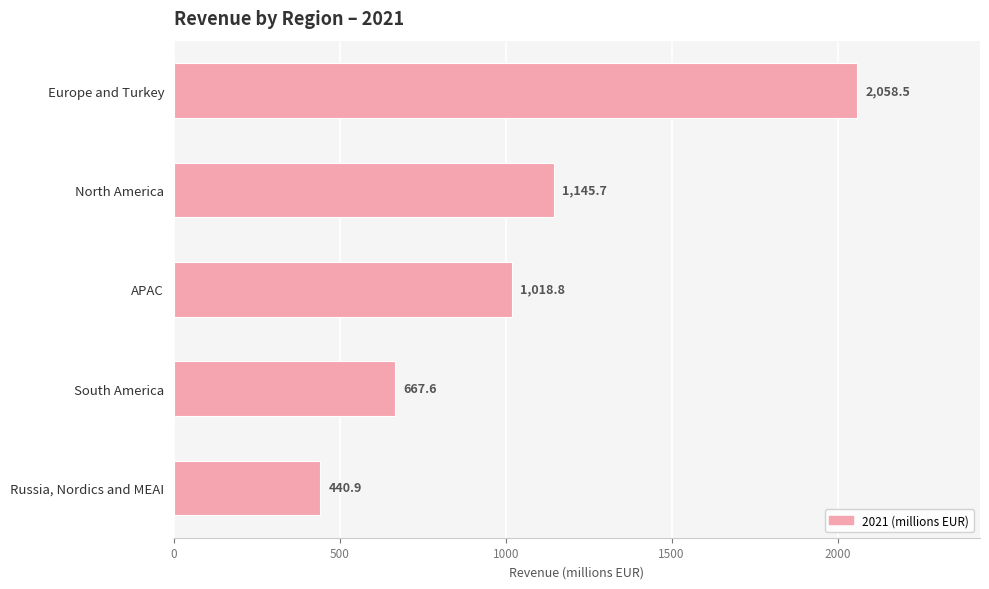

At which category does the chart reach its minimum across all series?

Russia, Nordics and MEAI